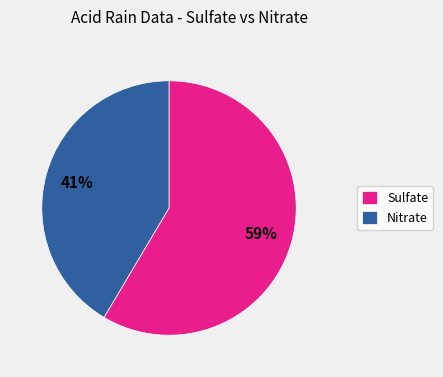

How many segments does this pie chart have?

2